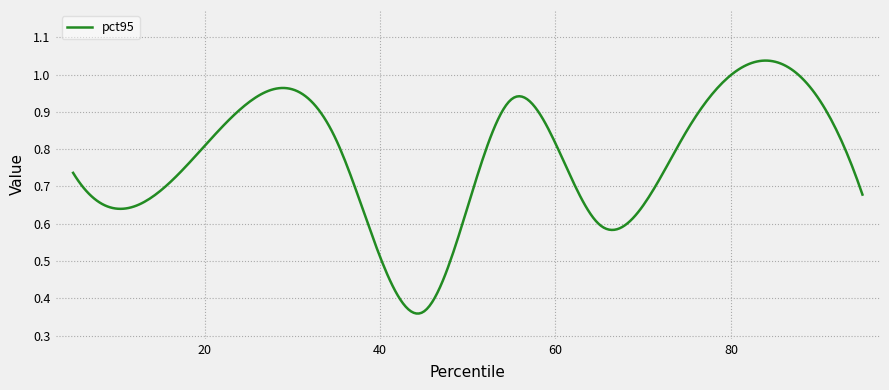

Is this an area chart (filled region under the line)?

No